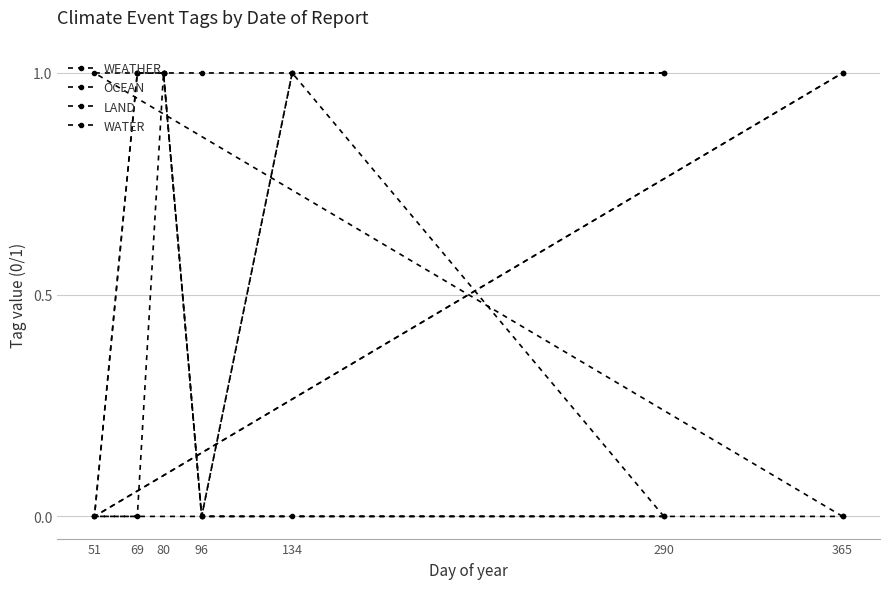

How many data points does each series have?

7